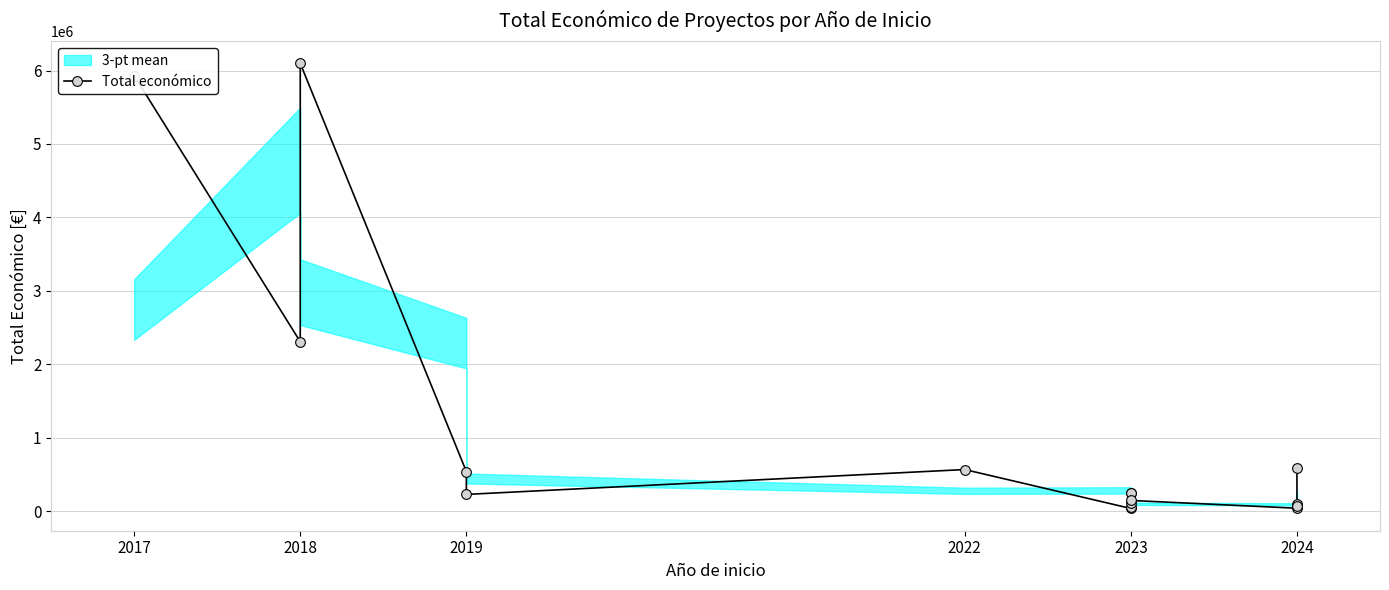

Is it true that the value at 2024 is 98920?

True